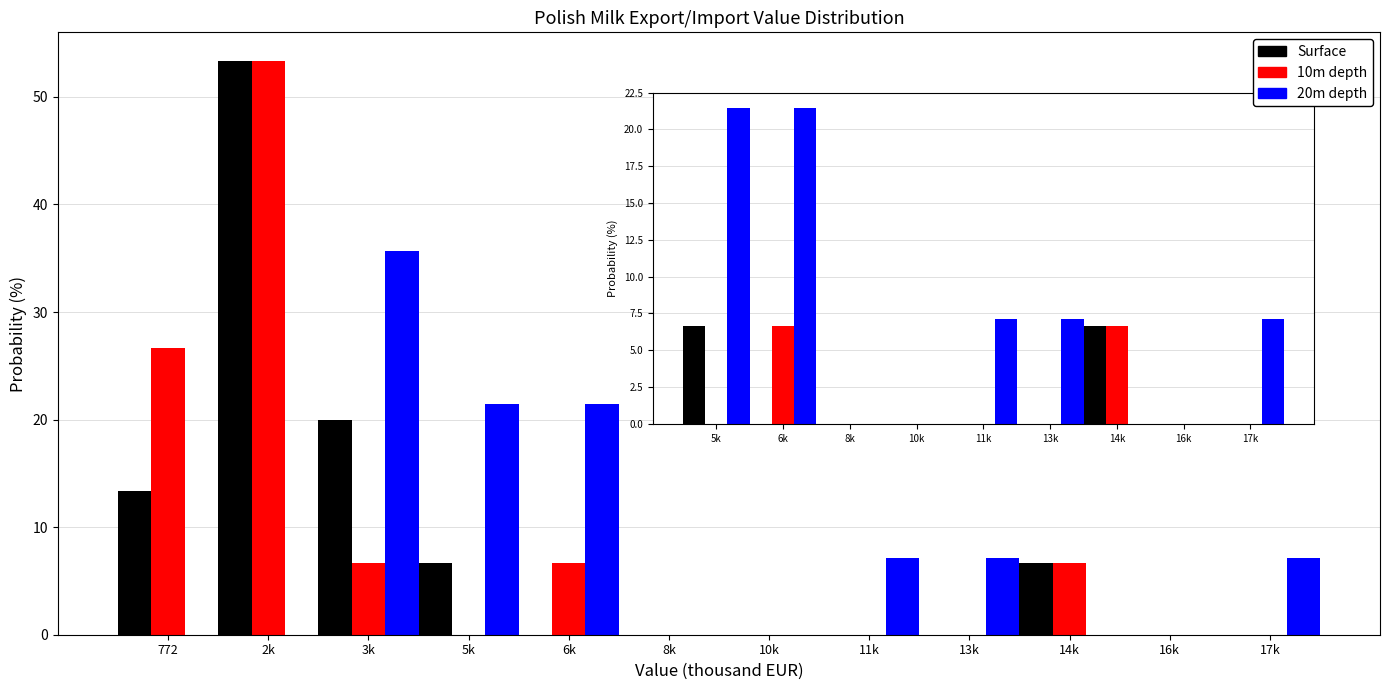

What is the sum of all Surface values?

100.0